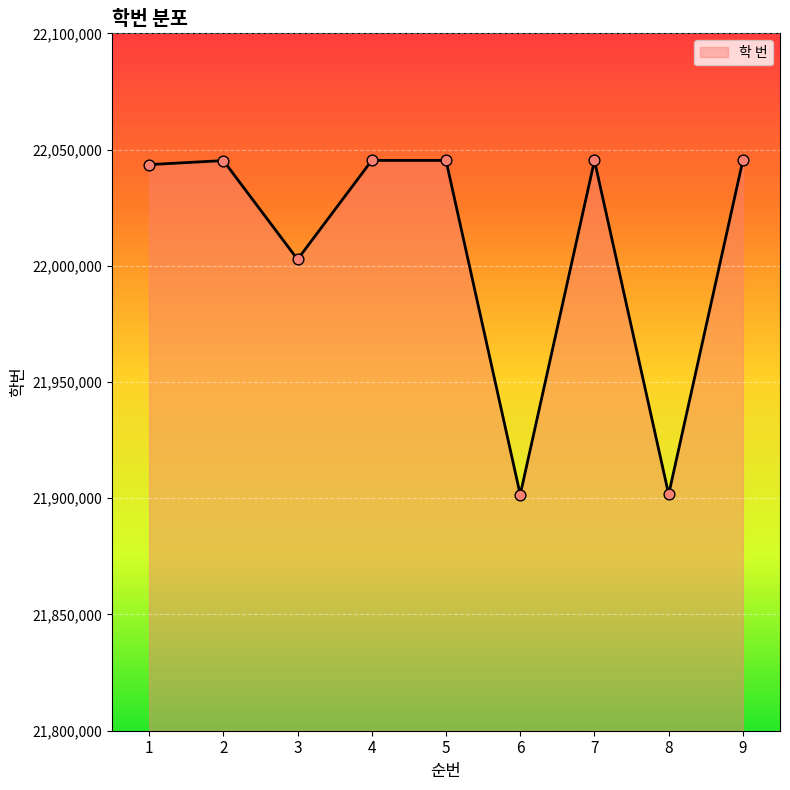

Approximately how many times larger is the value at 9 compared to 2?

1.0